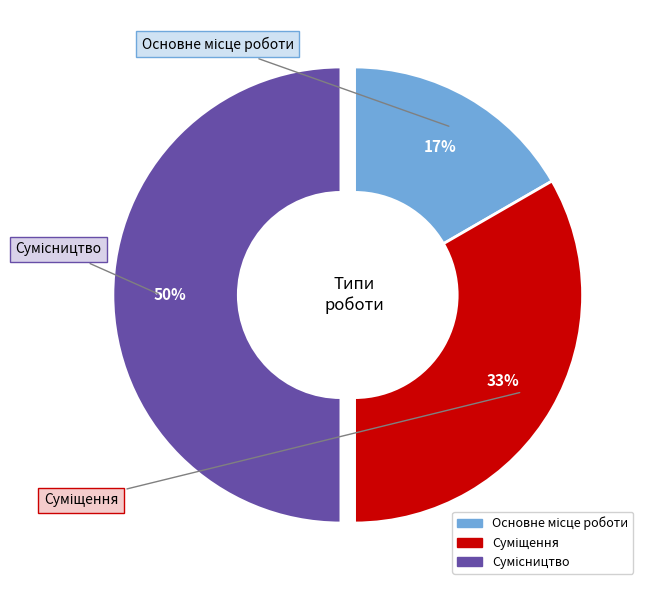

To the nearest percent, what is the difference between the largest and smallest slice percentages?

33%